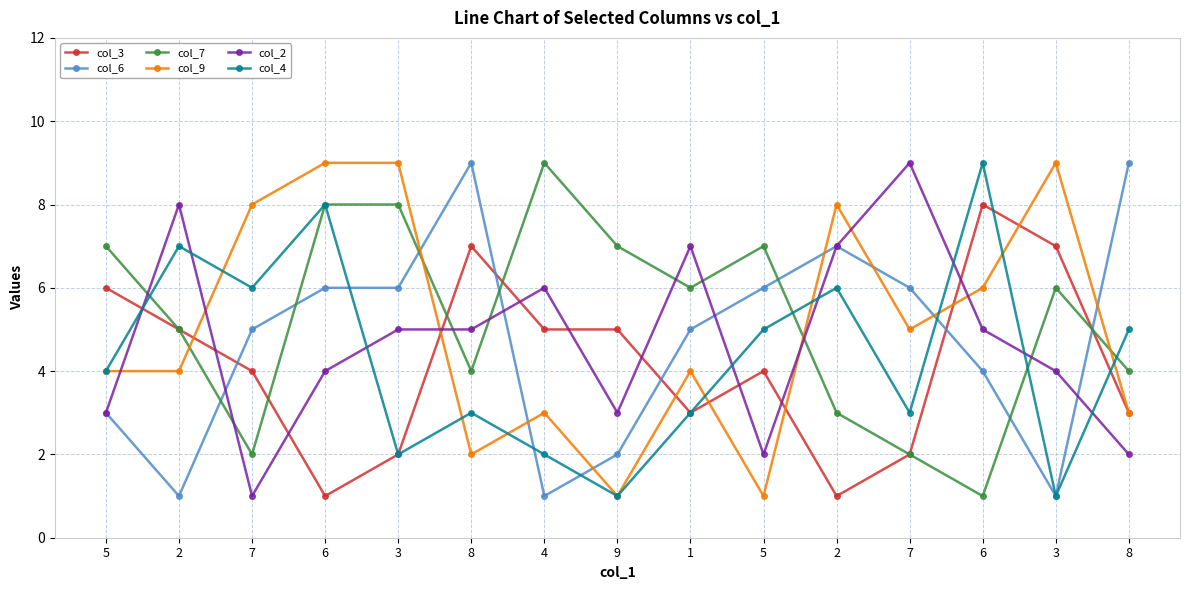

What are all the series names shown in the legend?

col_3, col_6, col_7, col_9, col_2, col_4